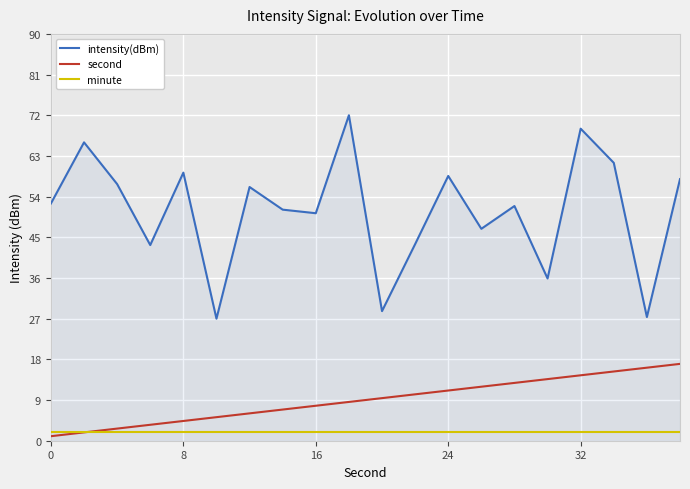

Rank the series by their maximum value, from highest to lowest.

intensity(dBm), second, minute